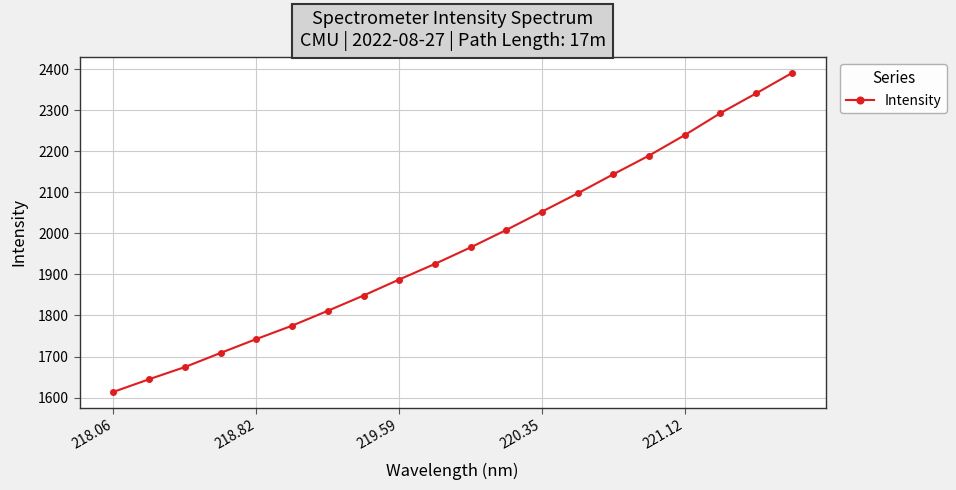

What is the difference between the maximum and second lowest values?

745.3